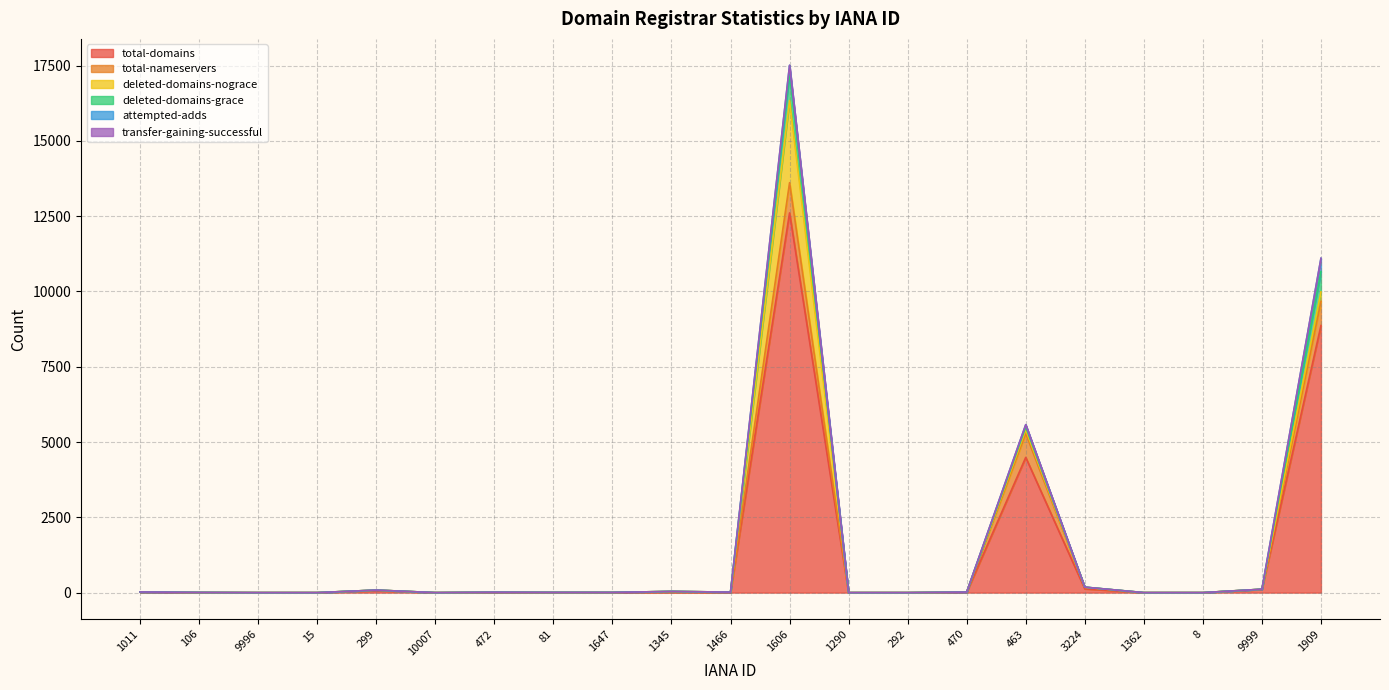

Reading left to right, what are all the values shown in this chart?

total-domains: 15	2	0	0	67	0	8	3	2	11	4	12608	0	0	11	4490	125	0	0	103	8867
total-nameservers: 7	4	0	0	17	0	4	4	5	29	13	1004	0	0	7	792	51	0	0	10	803
deleted-domains-nograce: 0	0	0	0	0	0	0	0	0	0	0	2728	0	0	0	128	3	0	0	0	311
deleted-domains-grace: 0	0	0	0	0	0	0	0	0	0	0	893	0	0	0	96	4	0	0	0	678
attempted-adds: 0	0	0	0	0	0	1	0	0	0	0	276	0	0	0	70	0	0	0	0	440
transfer-gaining-successful: 0	0	0	0	0	0	0	0	0	0	0	1	0	0	0	1	0	0	0	0	2